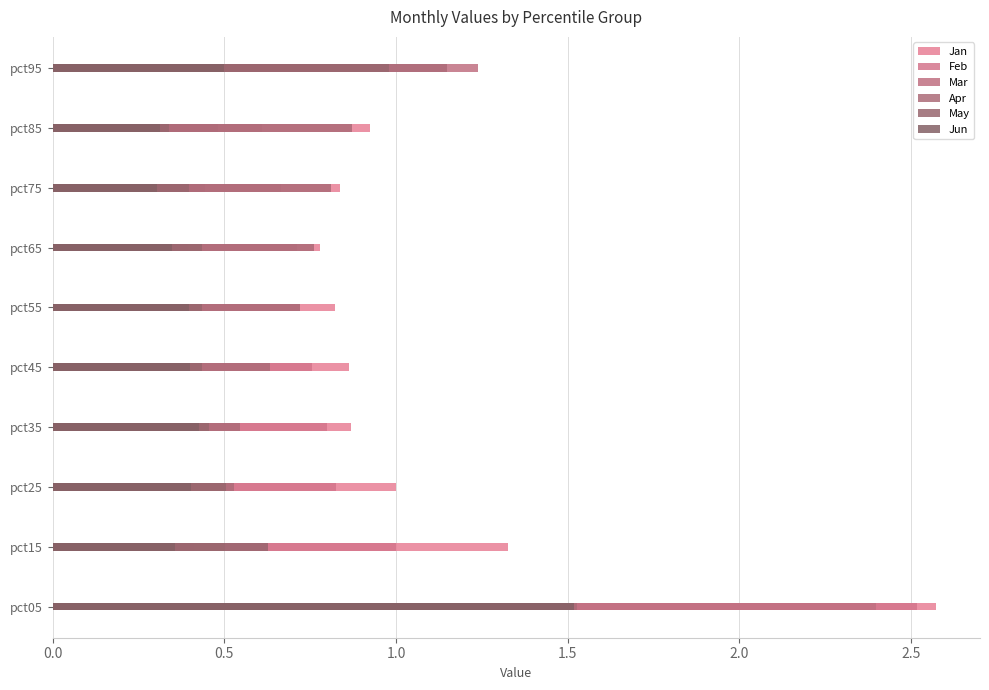

How many series are shown in this chart?

6